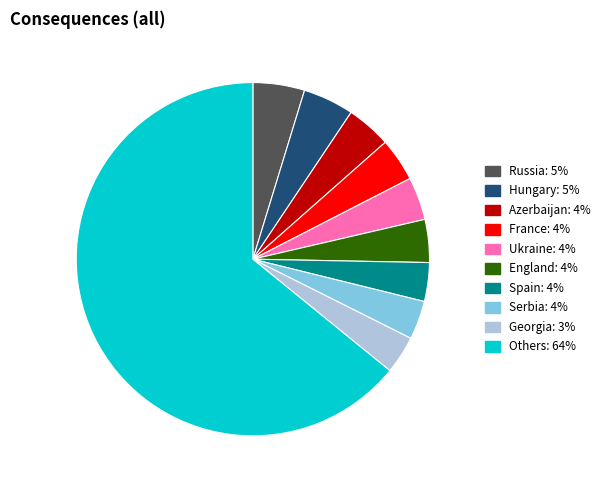

Does any single category account for the majority?

Yes